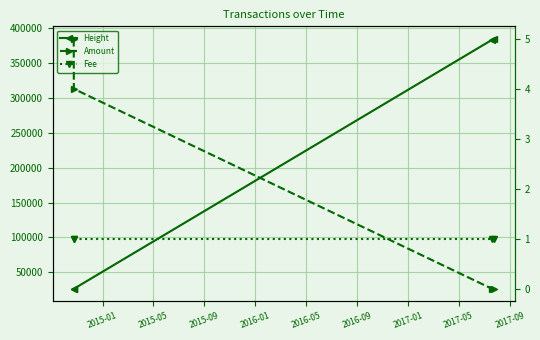

Reading left to right, extract all data points from this chart.

Height: 26283	26394	383711	384900
Amount: 5	4	0	0
Fee: 1	1	1	1